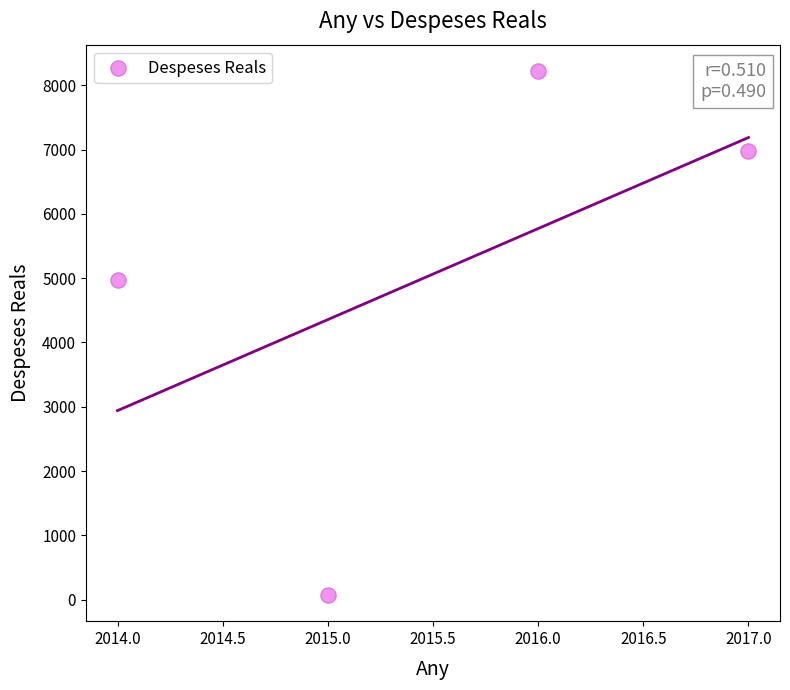

What is the average Y value?

5062.7